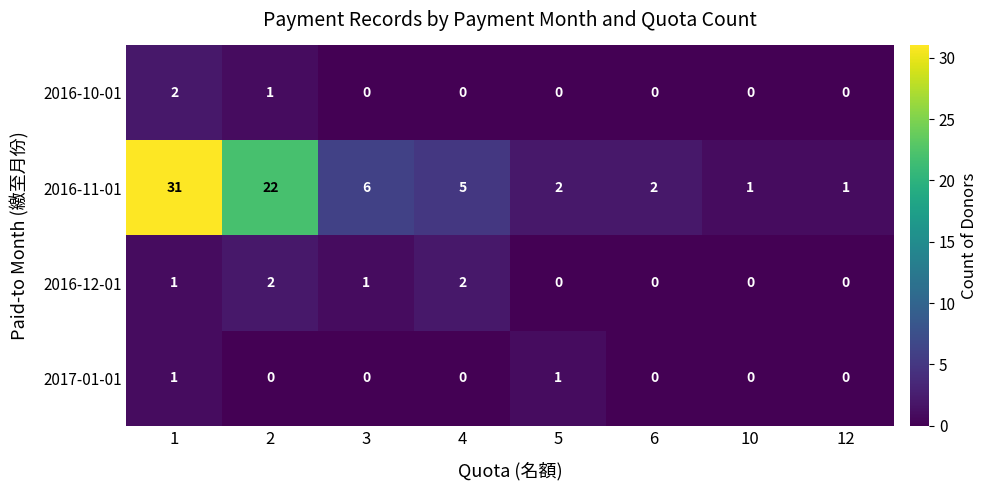

What is the difference between the second highest and minimum values in the 2016-11-01 series?

21